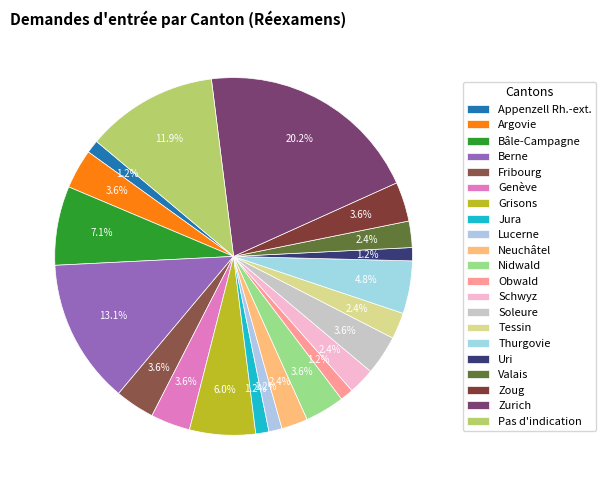

How many segments does this pie chart have?

21